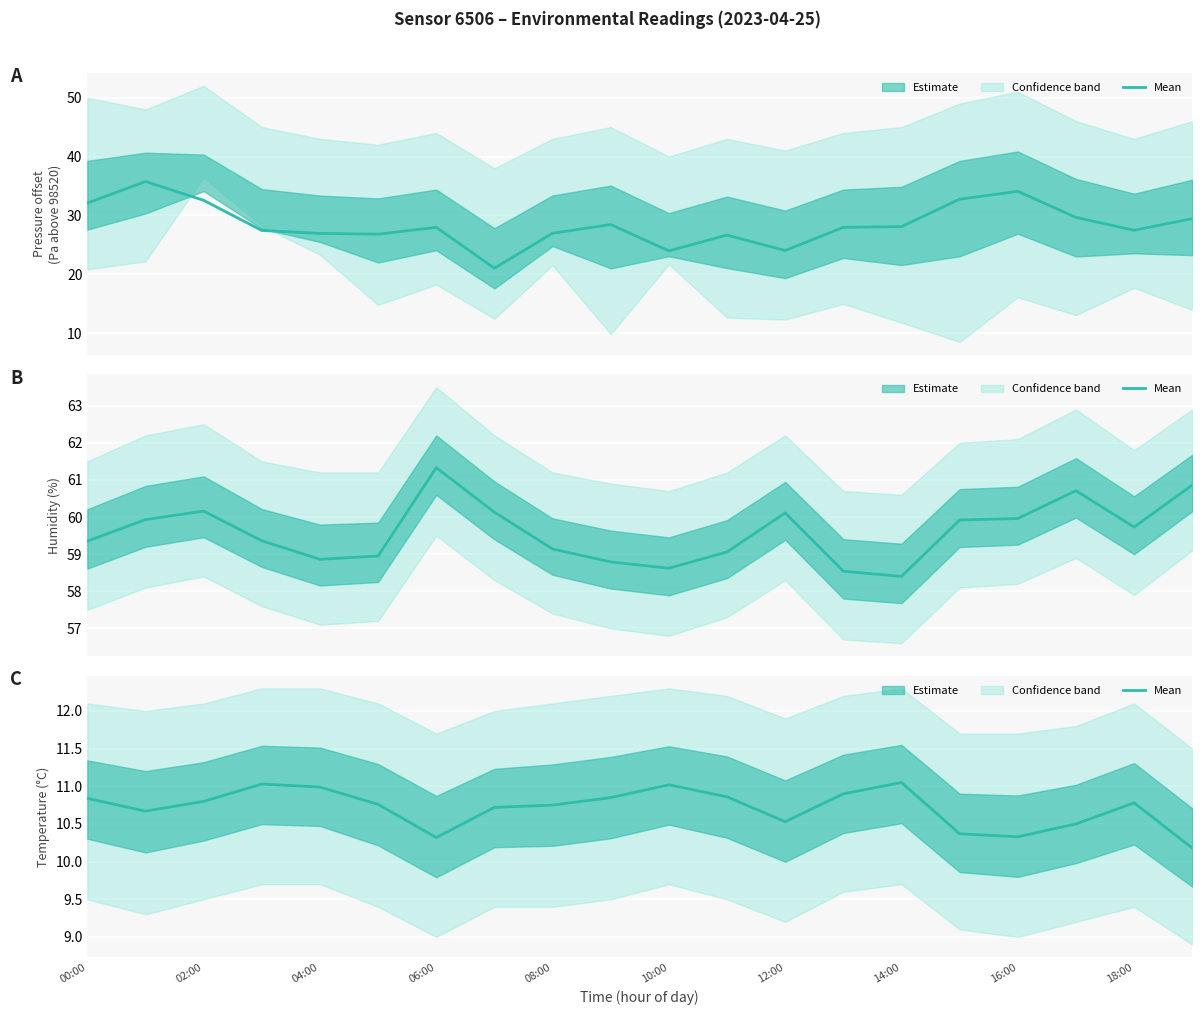

What is the difference between the second highest and minimum values in the Humidity (%) series?

2.5